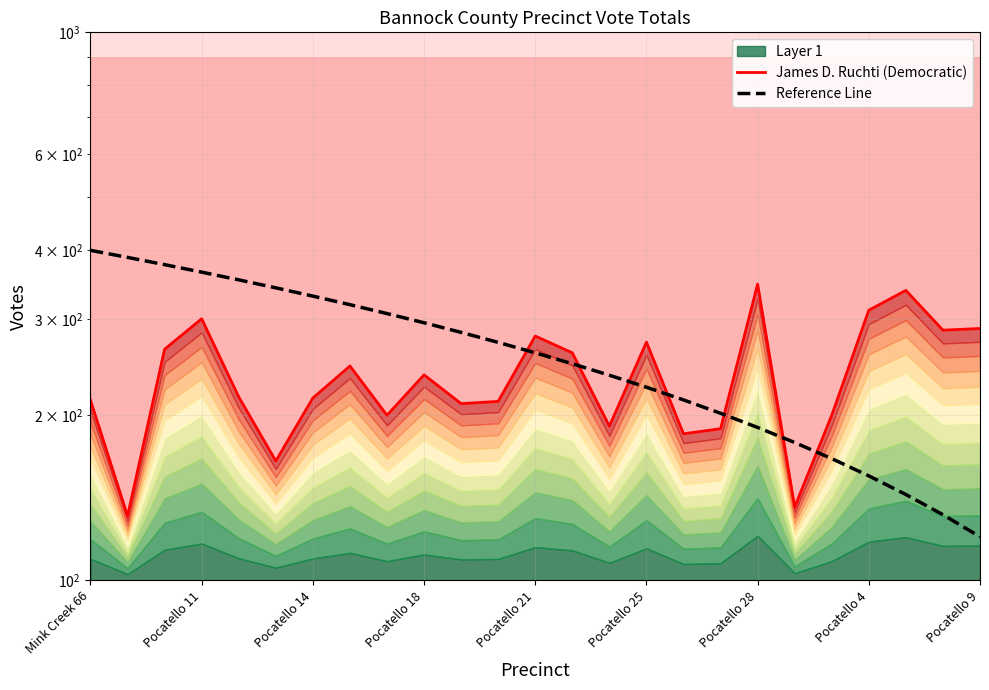

Reading left to right, list all the values displayed in this chart.

James D. Ruchti (Democratic): 213.0	131.0	264.0	300.0	216.0	165.0	215.0	246.0	200.0	237.0	210.0	212.0	279.0	260.0	191.0	272.0	185.0	189.0	347.0	136.0	200.0	311.0	338.0	286.0	288.0
Reference Line: 400.0	388.3	376.7	365.0	353.3	341.7	330.0	318.3	306.7	295.0	283.3	271.7	260.0	248.3	236.7	225.0	213.3	201.7	190.0	178.3	166.7	155.0	143.3	131.7	120.0